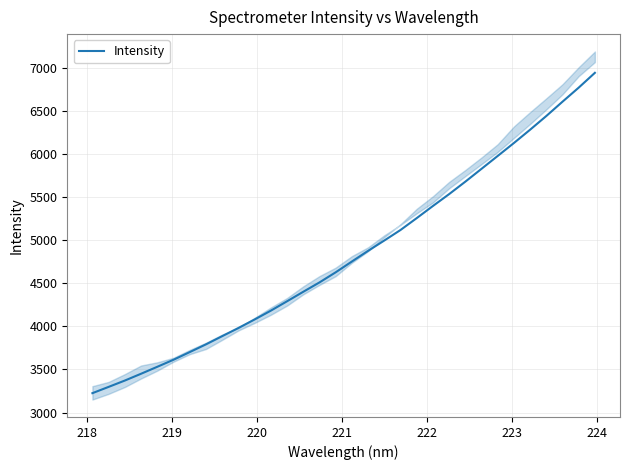

What is the minimum value for Intensity?

3224.7